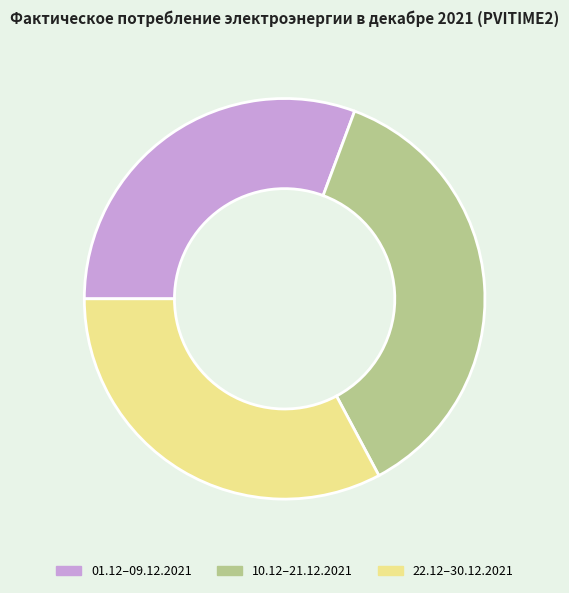

Which has a higher value, 01.12–09.12.2021 or 10.12–21.12.2021?

10.12–21.12.2021